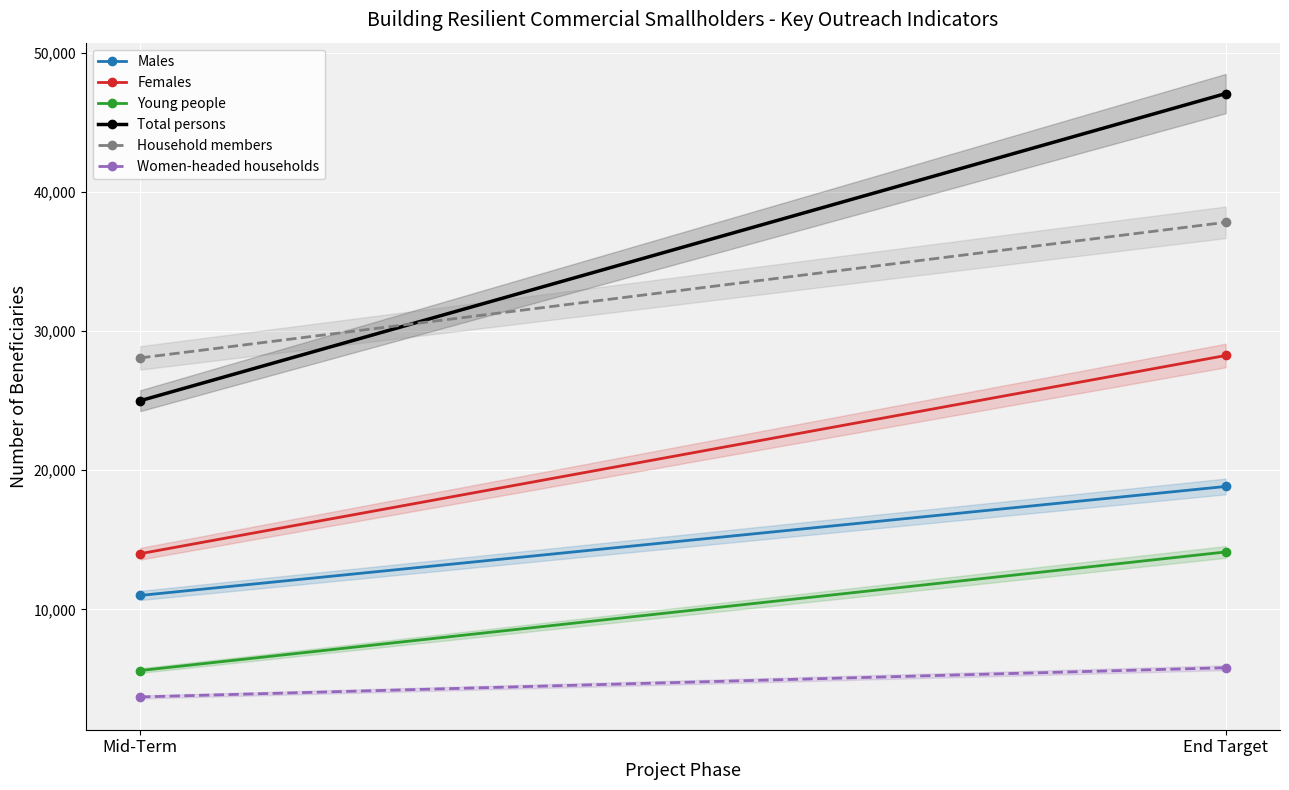

Read the Women-headed households value at Mid-Term, to the nearest 10.

3700